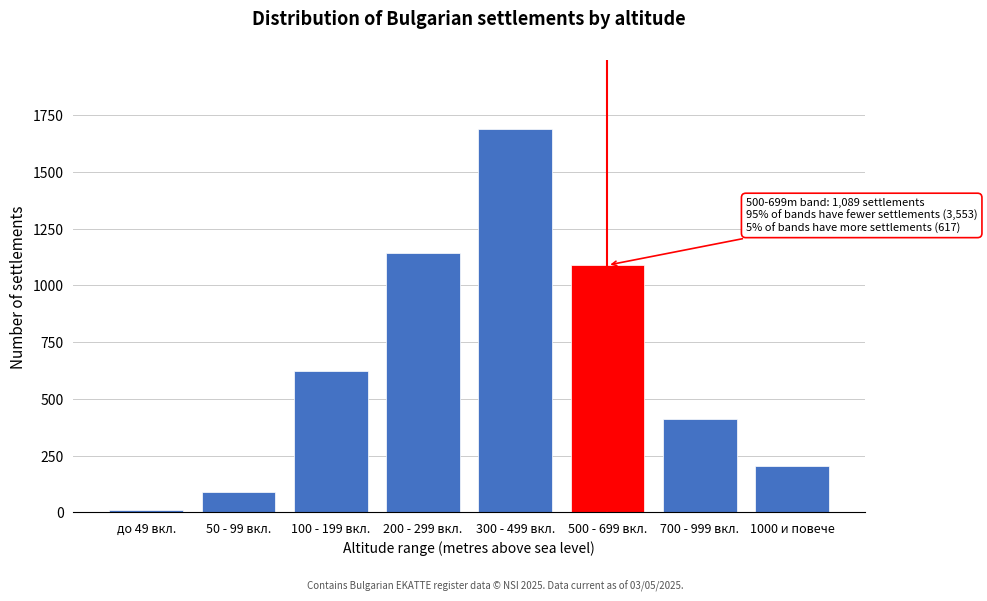

Reading left to right, extract all data points from this chart.

12	89	623	1142	1687	1089	412	205